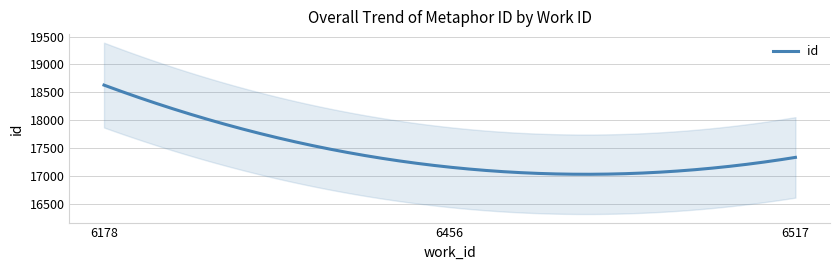

Is this an area chart (filled region under the line)?

No